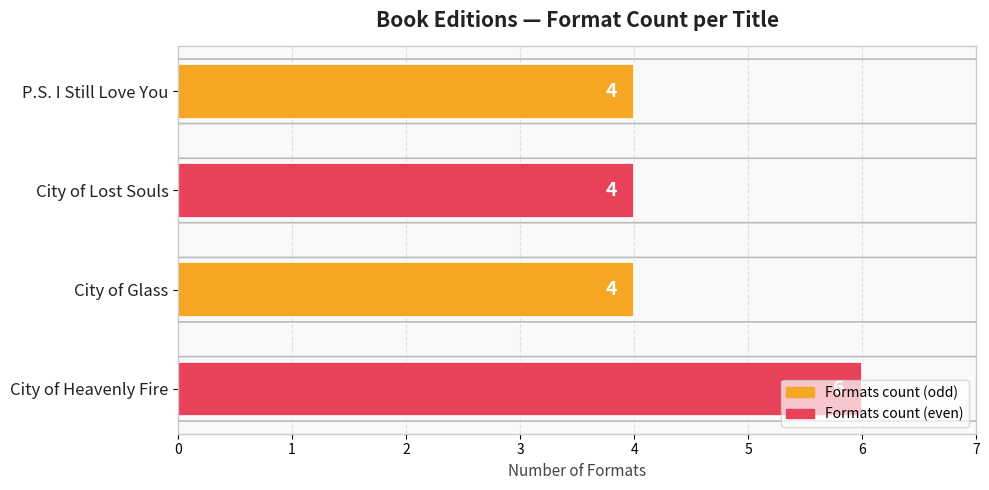

What is the label of the 3rd bar from the bottom?

City of Lost Souls